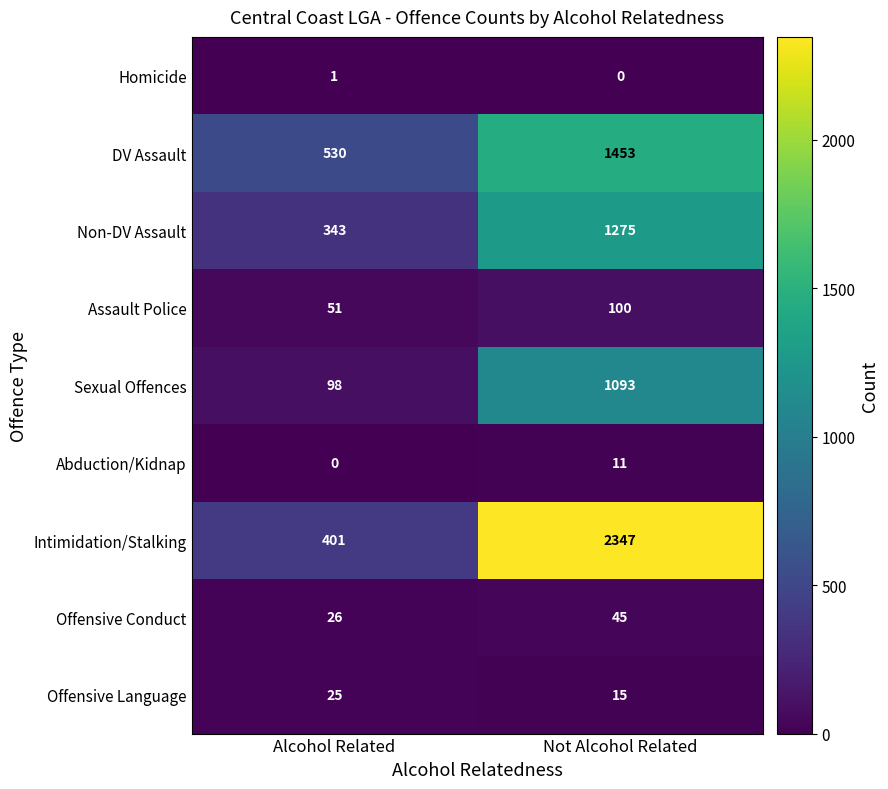

Which label corresponds to the largest value in the chart?

Not Alcohol Related